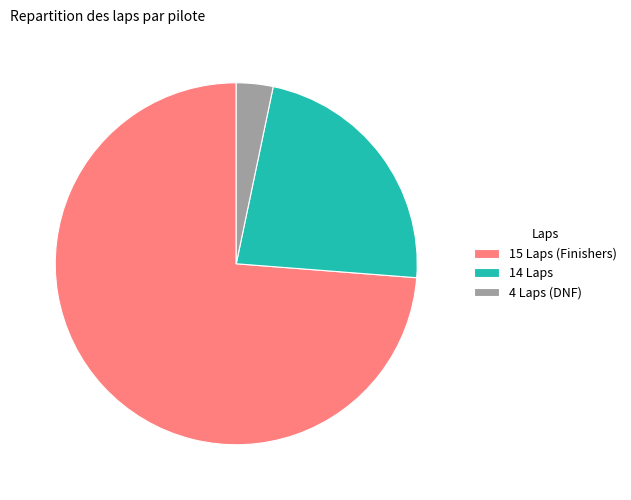

True or false: 15 Laps (Finishers) accounts for 74% of the total.

True